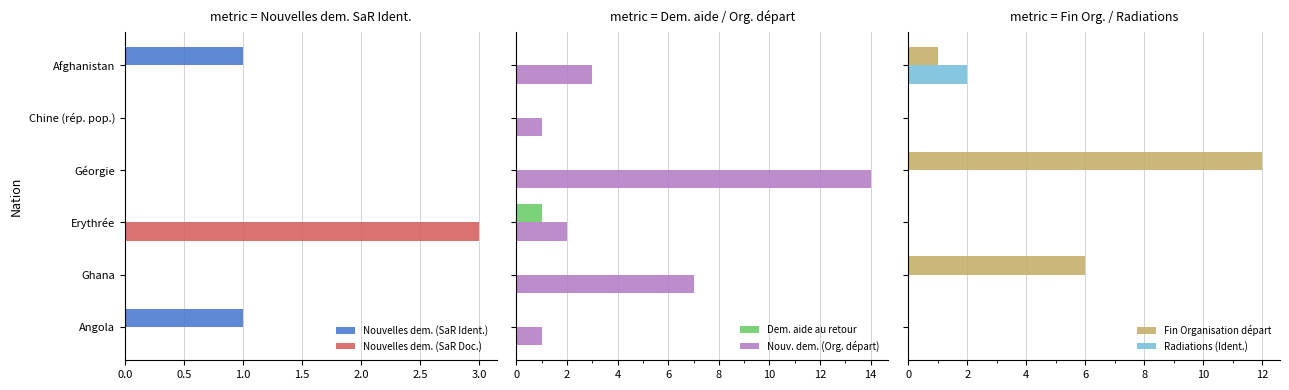

Is it true that Nouvelles dem. (SaR Ident.) equals 0 at Géorgie?

True